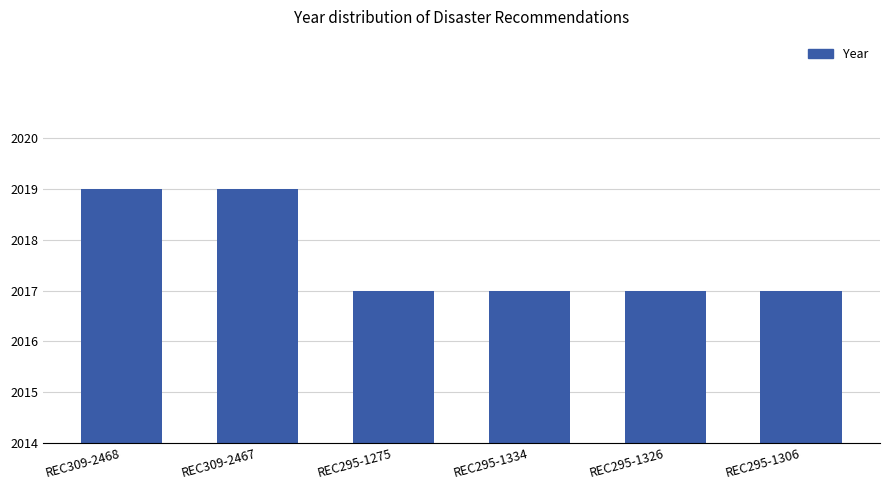

Reading left to right, what are all the values shown in this chart?

REC309-2468=2019	REC309-2467=2019	REC295-1275=2017	REC295-1334=2017	REC295-1326=2017	REC295-1306=2017